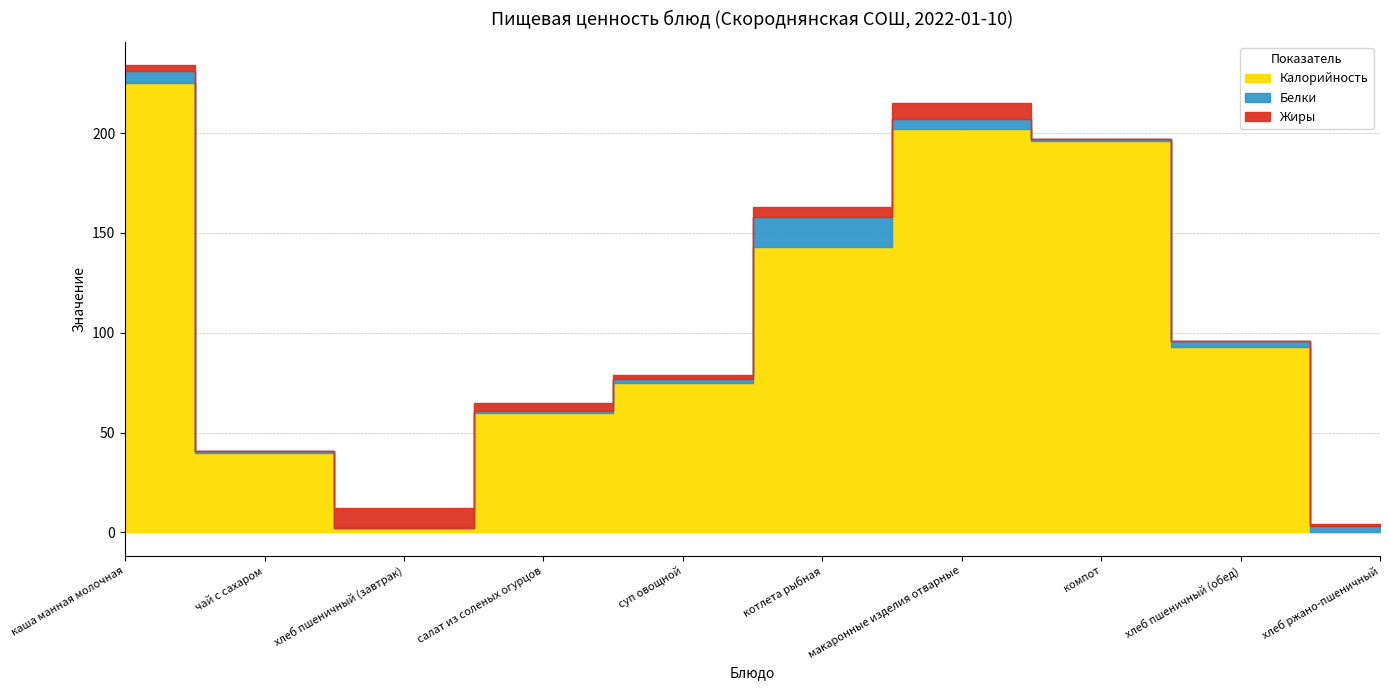

Reading left to right, list all the values displayed in this chart.

Калорийность: каша манная молочная=225	чай с сахаром=40	хлеб пшеничный (завтрак)=2	салат из соленых огурцов=60	суп овощной=75	котлета рыбная=143	макаронные изделия отварные=202	компот=196	хлеб пшеничный (обед)=93	хлеб ржано-пшеничный=0
Белки: каша манная молочная=6	чай с сахаром=1	хлеб пшеничный (завтрак)=0	салат из соленых огурцов=1	суп овощной=2	котлета рыбная=15	макаронные изделия отварные=5	компот=1	хлеб пшеничный (обед)=3	хлеб ржано-пшеничный=3
Жиры: каша манная молочная=3	чай с сахаром=0	хлеб пшеничный (завтрак)=10	салат из соленых огурцов=4	суп овощной=2	котлета рыбная=5	макаронные изделия отварные=8	компот=0	хлеб пшеничный (обед)=0	хлеб ржано-пшеничный=1